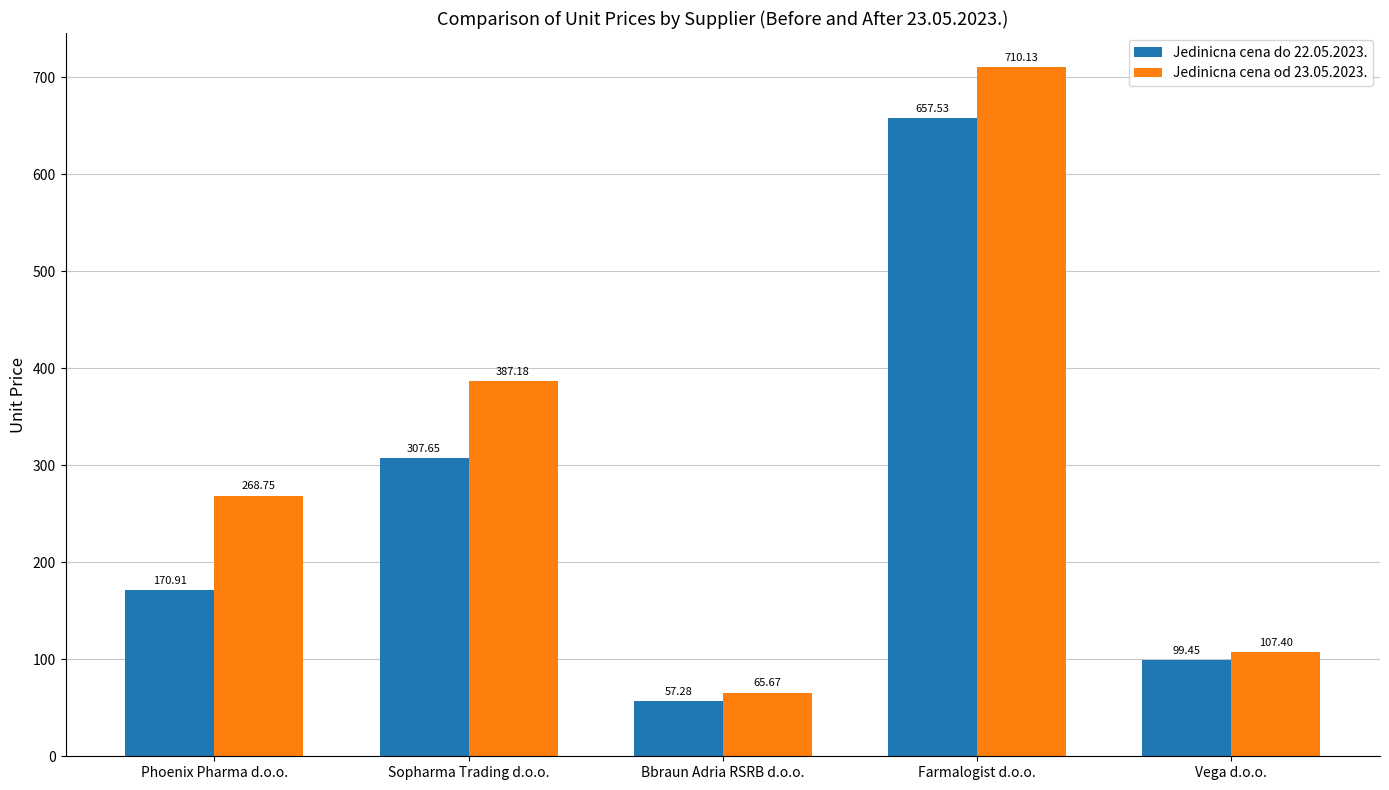

What is the label of the 5th bar from the left?

Vega d.o.o.